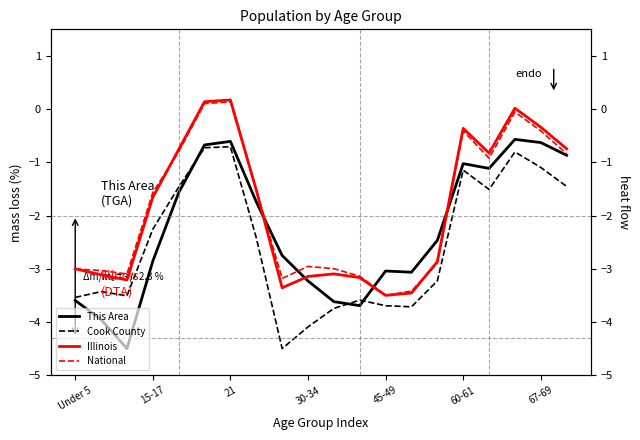

How many interior local peaks does the National series have?

4